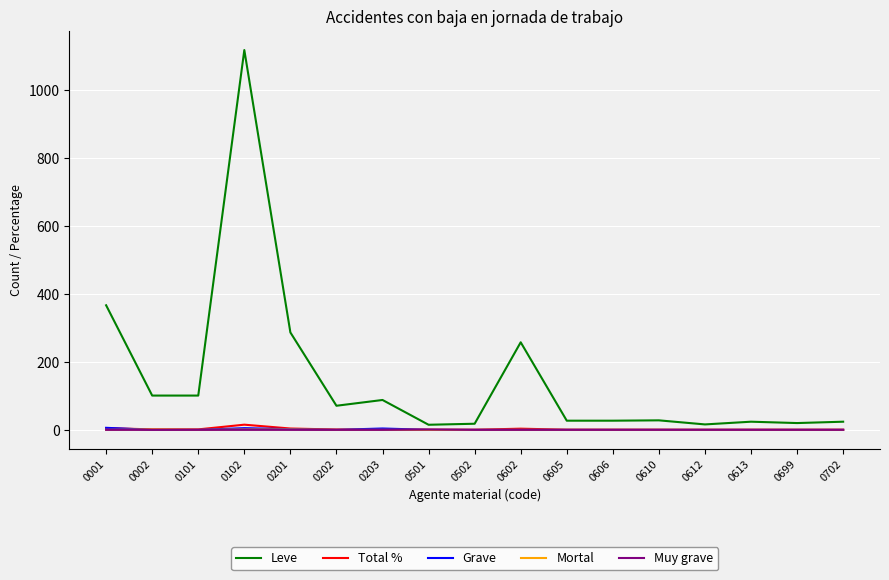

Count the number of data series in this chart.

5